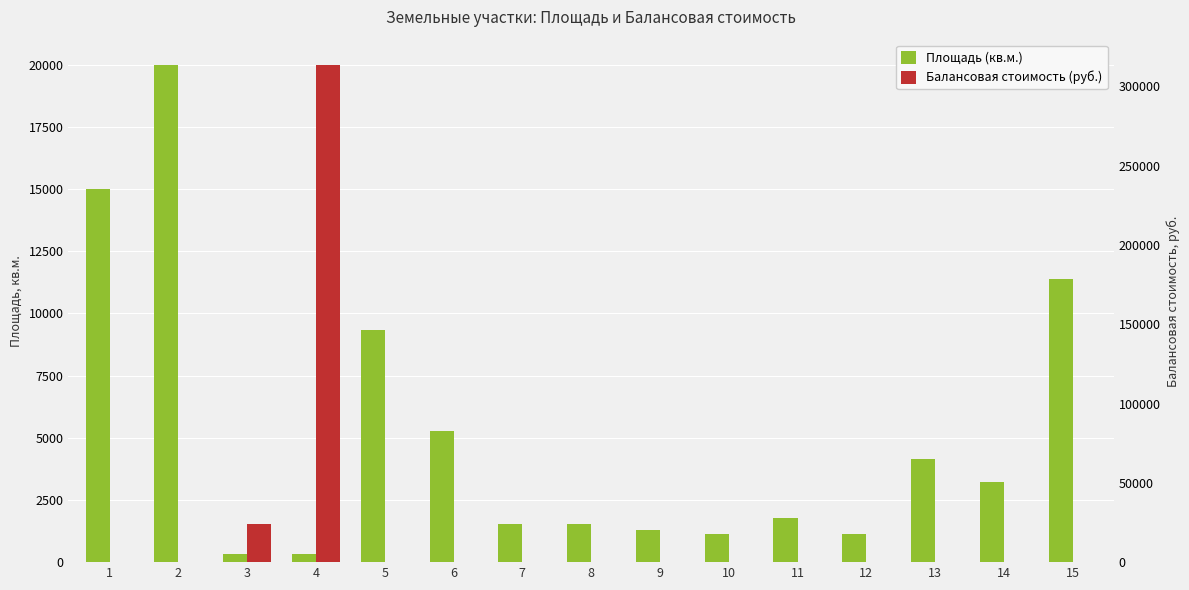

What is the total value across all series at 4?

314053.6